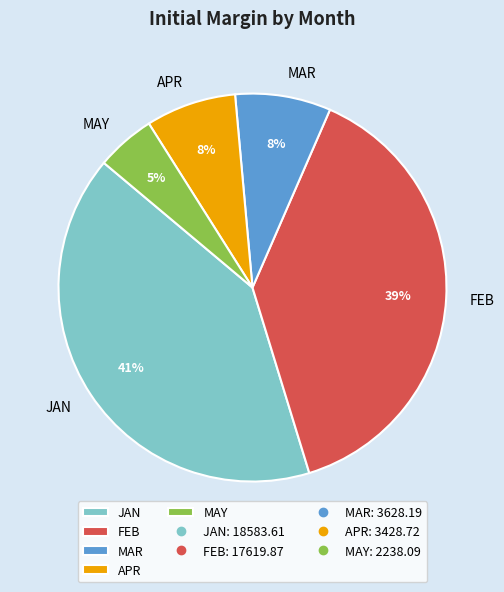

Count the number of slices in the pie.

5